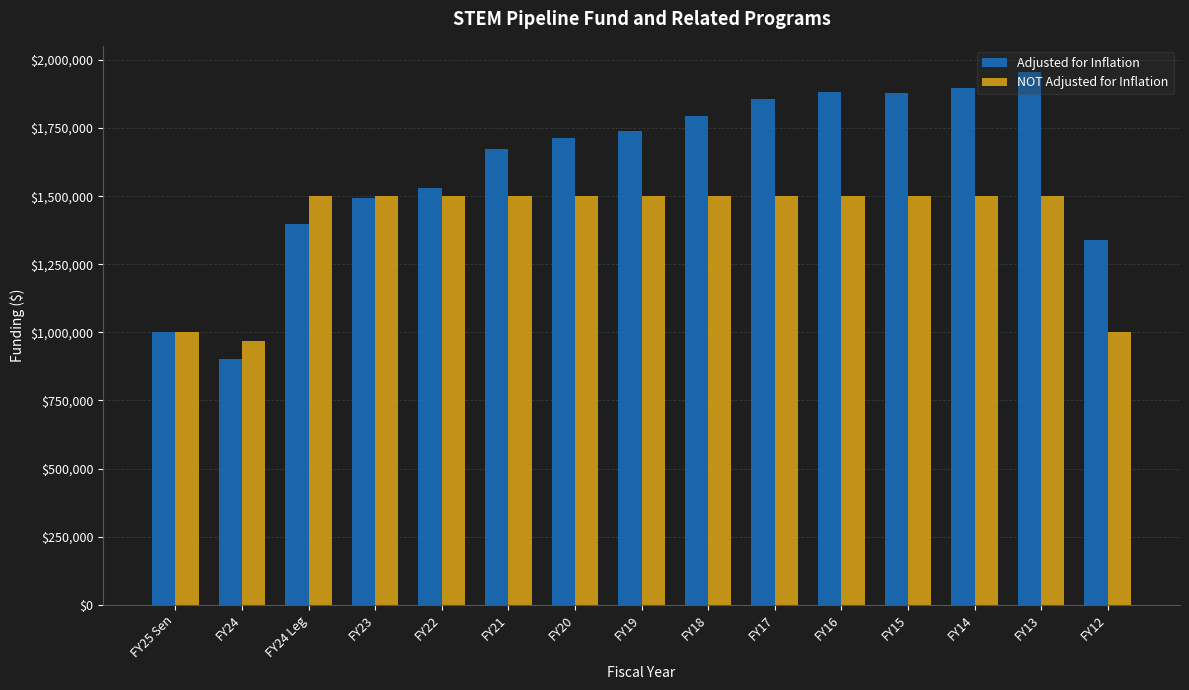

Rank the series by their maximum value, from highest to lowest.

Adjusted for Inflation, NOT Adjusted for Inflation